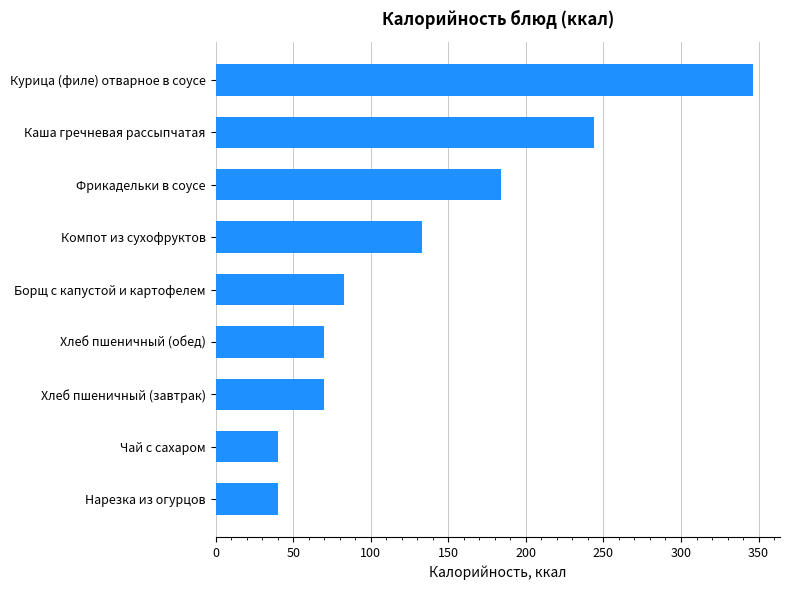

True or false: the data shows 40.0 at Нарезка из огурцов.

True